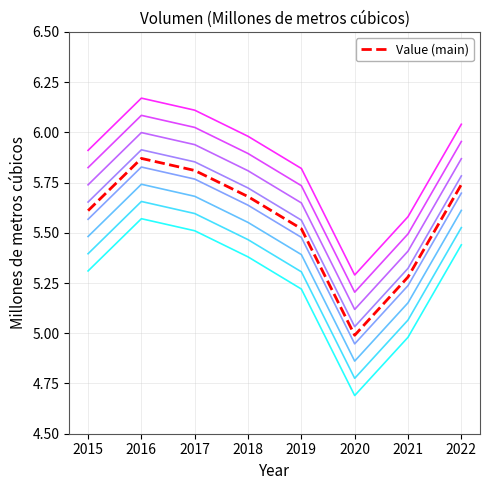

What is the difference between the highest and lowest values at 2022?

0.6